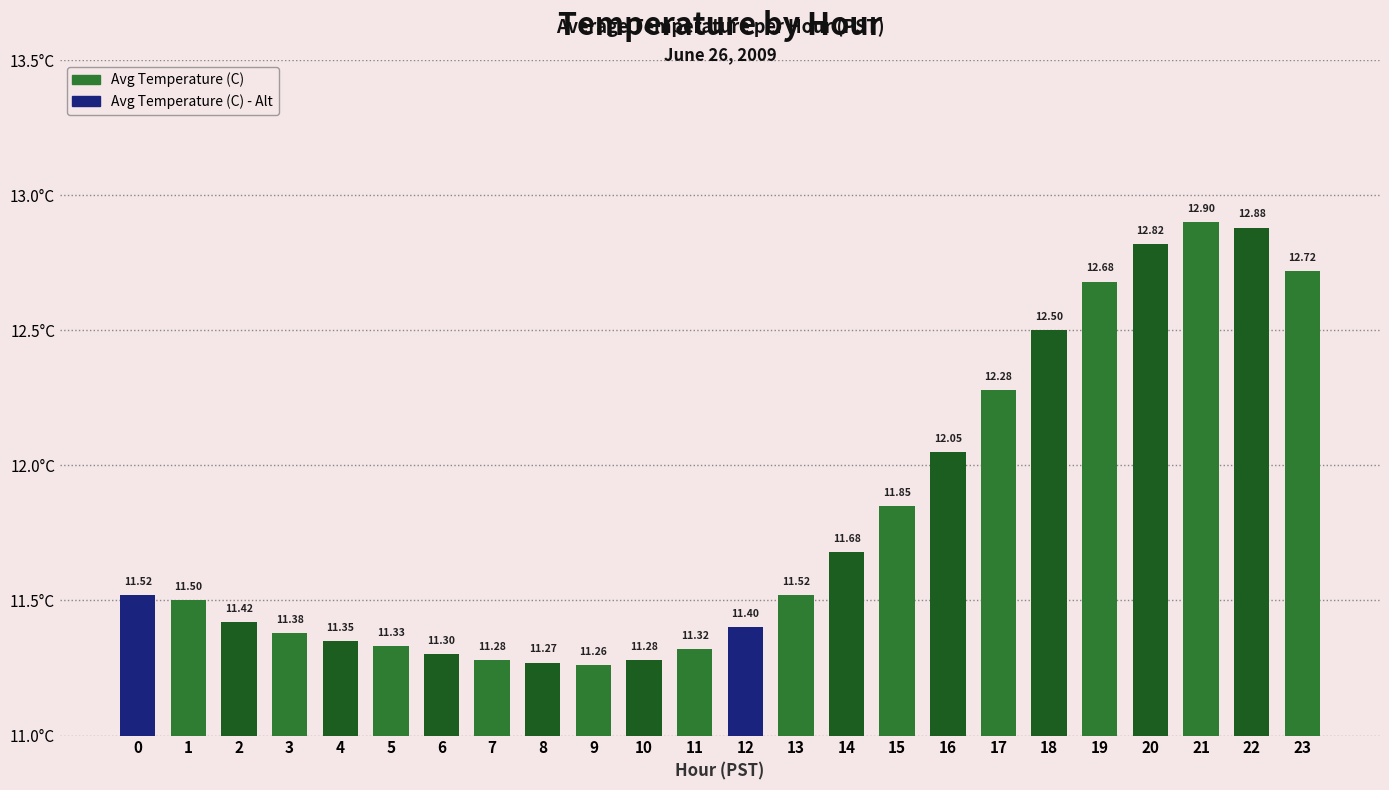

The value at 23 is 12.7. True or false?

True